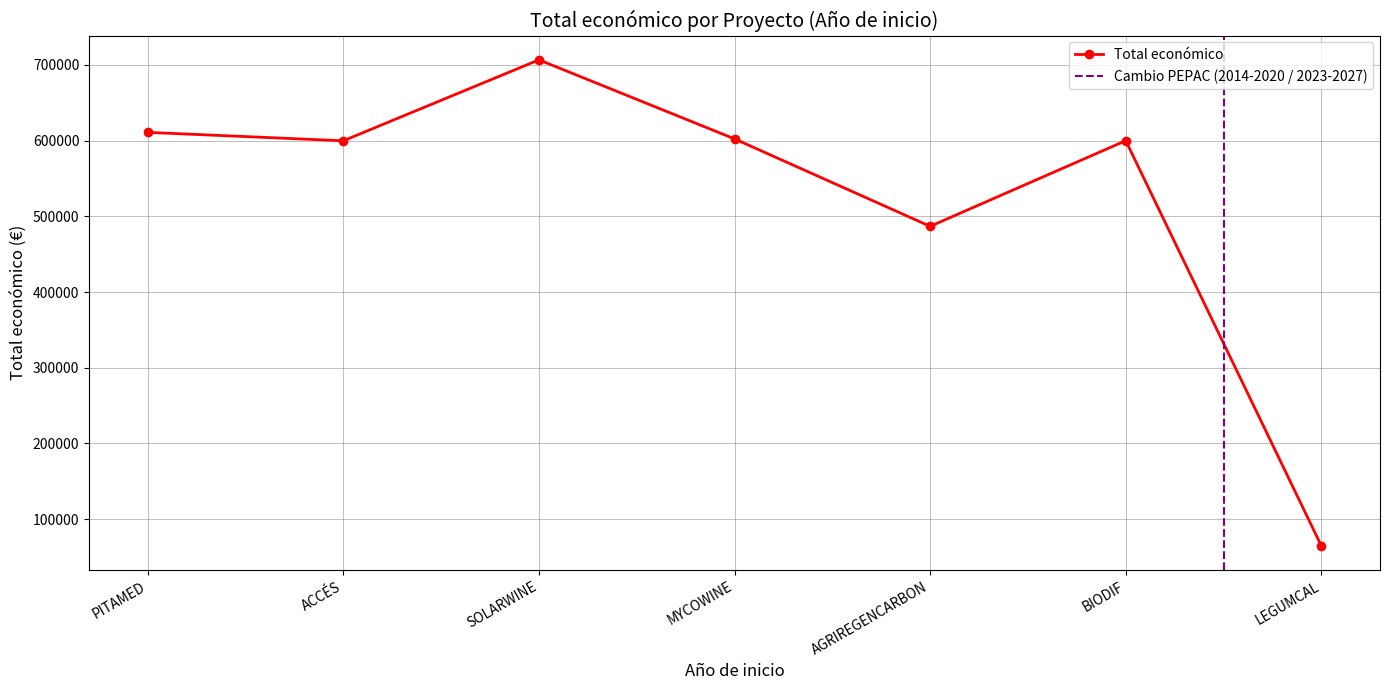

Reading right to left, transcribe all the data shown in this chart.

64630.0	599927.0	486756.0	602295.4	706697.0	599779.0	610889.0